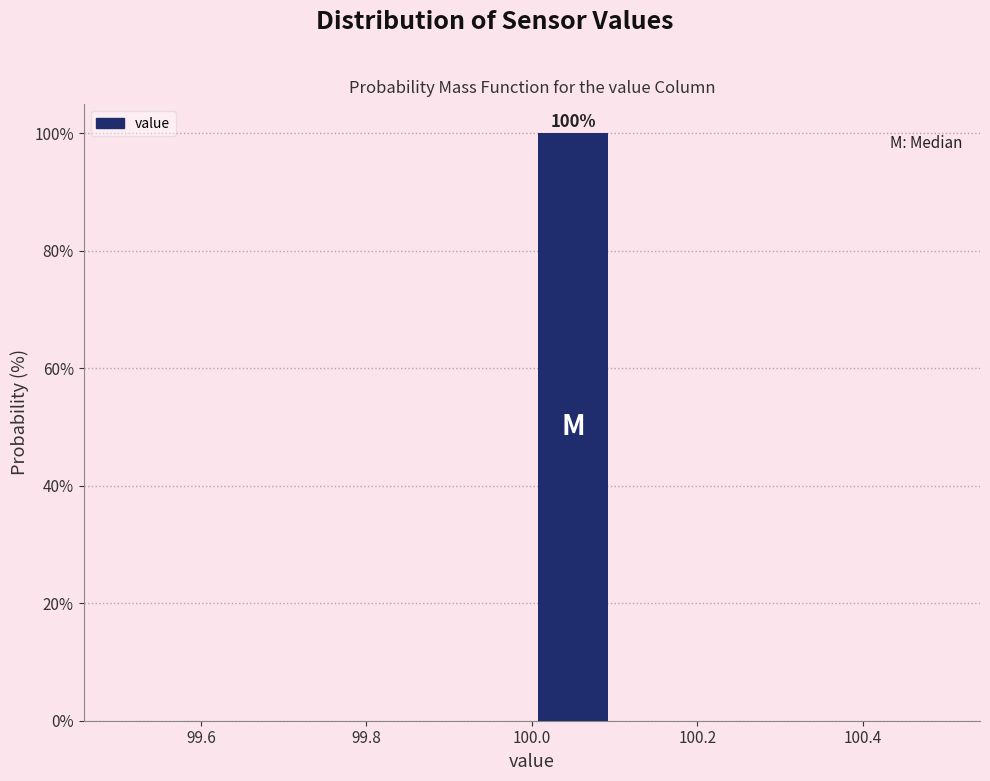

Over which range of the x-axis is the bar tallest?

100.0 to 100.1